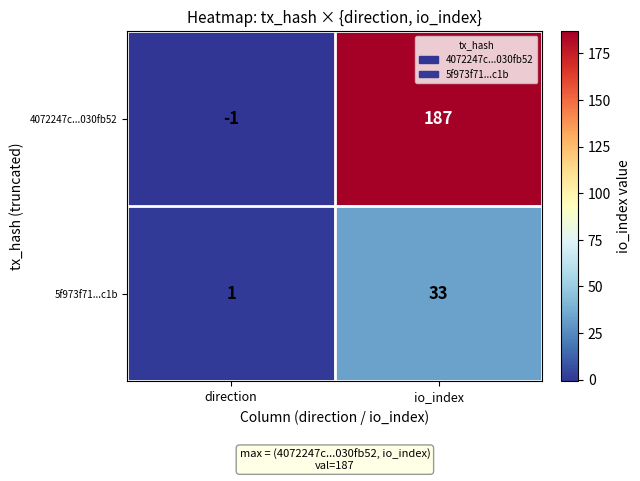

Which category has the highest value in the 5f973f71...c1b series?

io_index